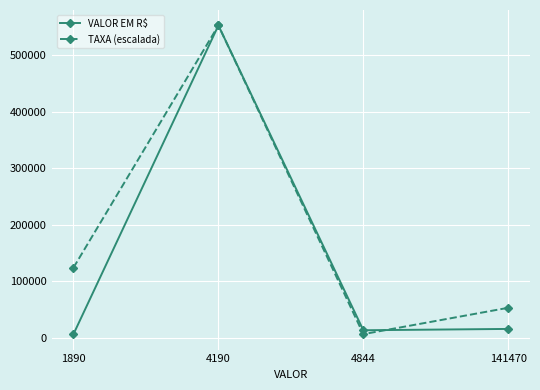

What is the value of the VALOR EM R$ point at the 1st from the left?

6237.0